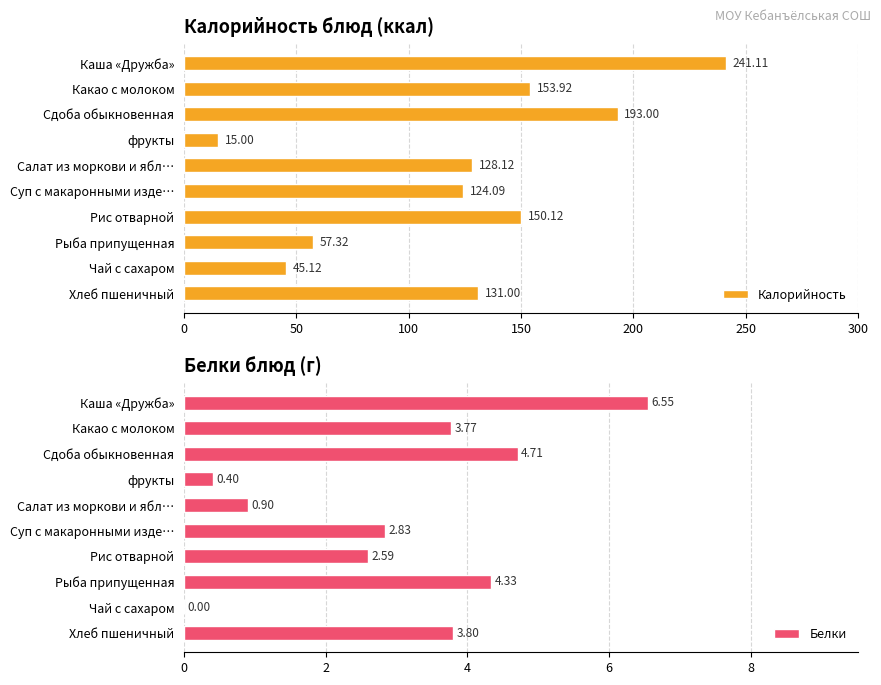

What is the difference between the second highest and second lowest values in the Калорийность series?

147.9